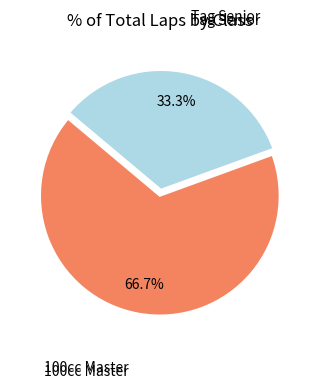

Does any single category account for the majority?

Yes